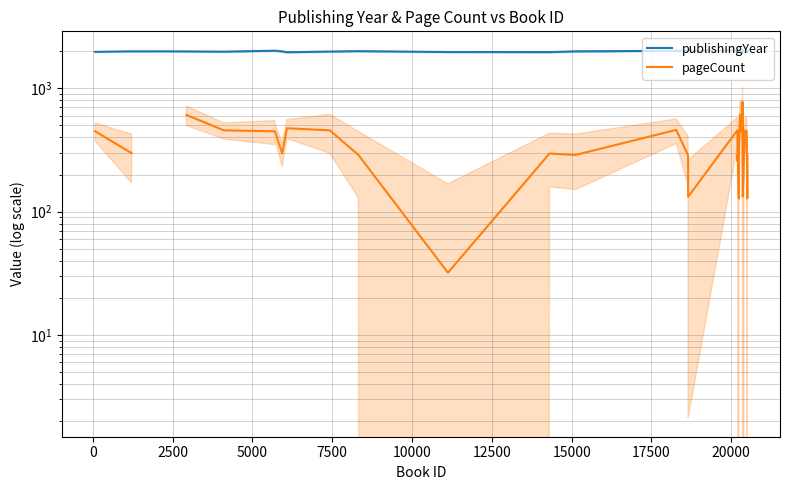

How many interior local valleys does the pageCount series have?

9